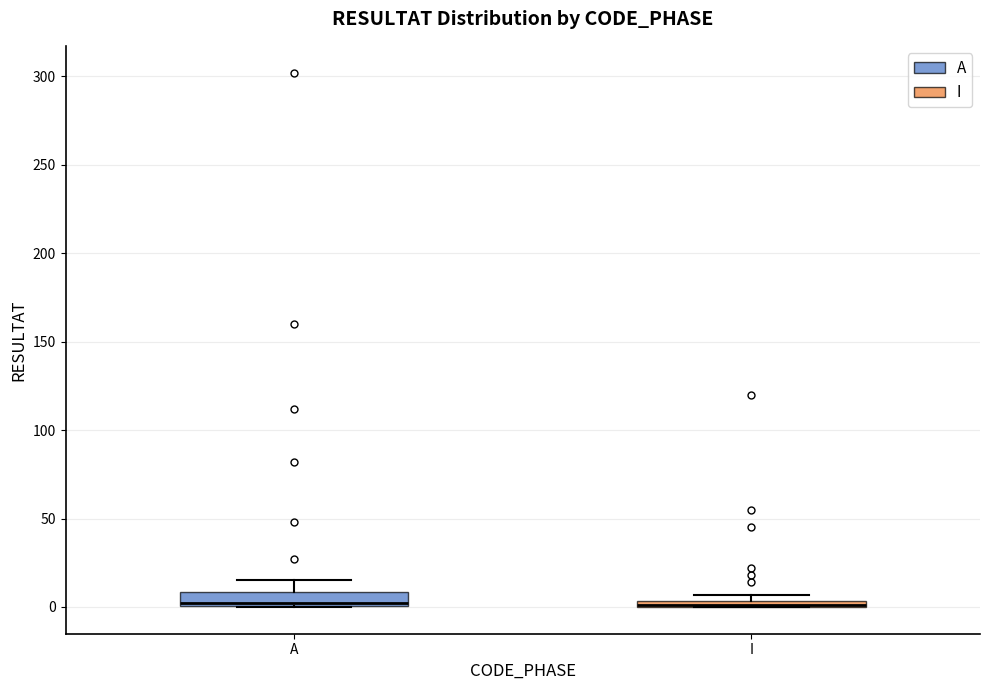

Where is the upper edge of the box for I on the y-axis? The values are not printed on the chart, so give them approximately, as read against the axis.

5